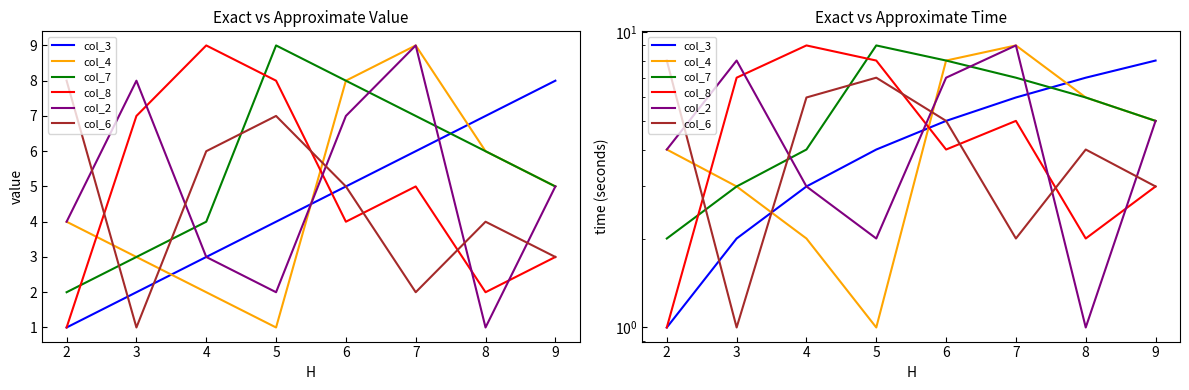

The col_6 series shows 14 at 2. True or false?

False